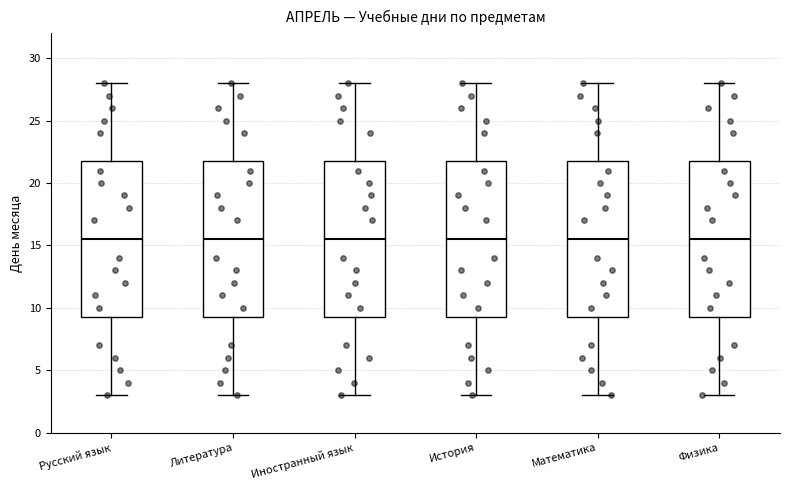

Reading left to right, read every box against the y-axis: the position of its median line, the range the box covers, and the ends of its whiskers. The values are not printed on the chart, so give them approximately, as read against the axis.

Русский язык: median 15.5, box 9.5 to 22.0, whiskers 3.0 to 28.0
Литература: median 15.5, box 9.5 to 22.0, whiskers 3.0 to 28.0
Иностранный язык: median 15.5, box 9.5 to 22.0, whiskers 3.0 to 28.0
История: median 15.5, box 9.5 to 22.0, whiskers 3.0 to 28.0
Математика: median 15.5, box 9.5 to 22.0, whiskers 3.0 to 28.0
Физика: median 15.5, box 9.5 to 22.0, whiskers 3.0 to 28.0